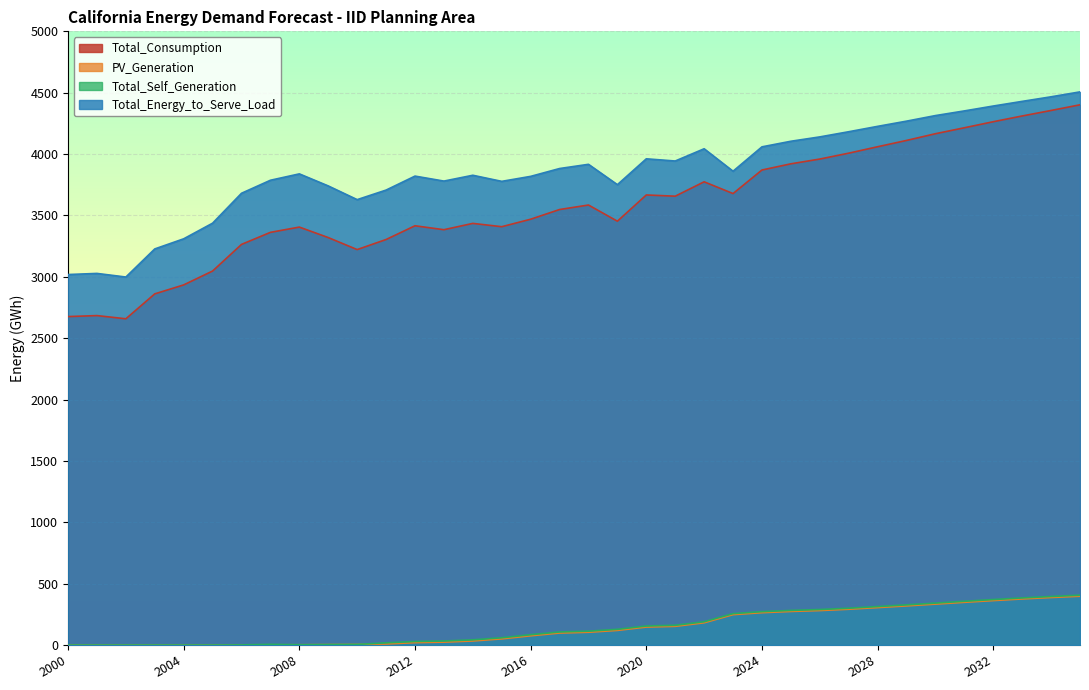

What is the value of the Total_Consumption point at the 33rd from the left?

4263.6